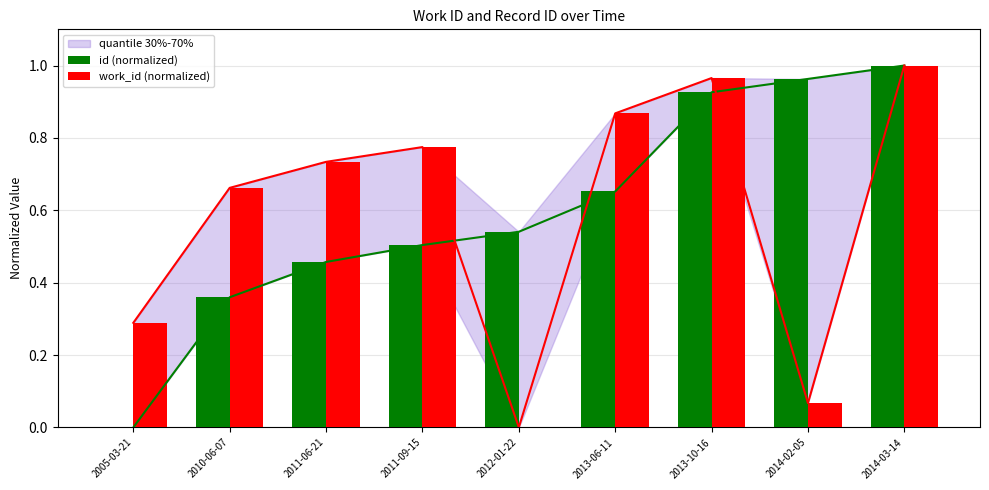

How many values in the id (normalized) series exceed 0?

8